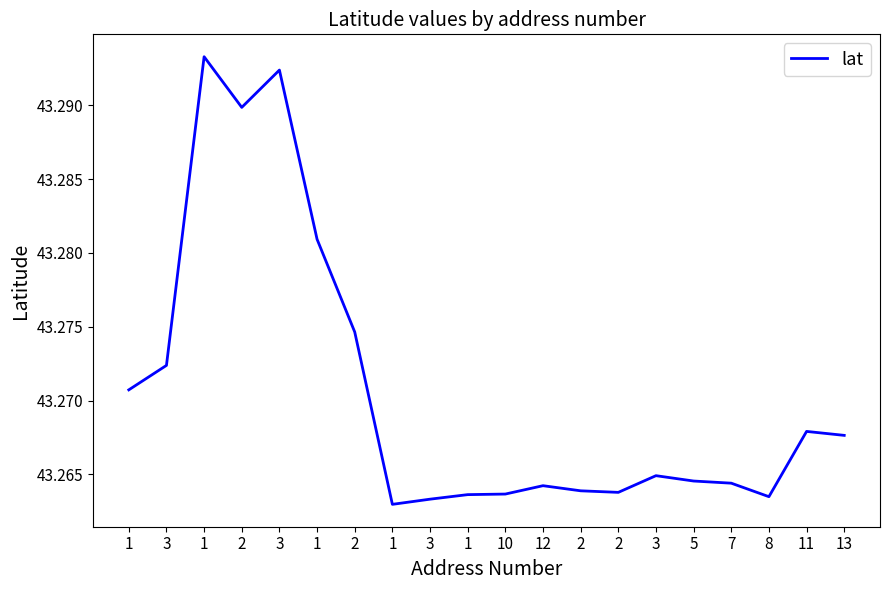

Rank the categories by value from lowest to highest.

1, 3, 8, 1, 10, 2, 2, 12, 7, 5, 3, 13, 11, 1, 3, 2, 1, 2, 3, 1